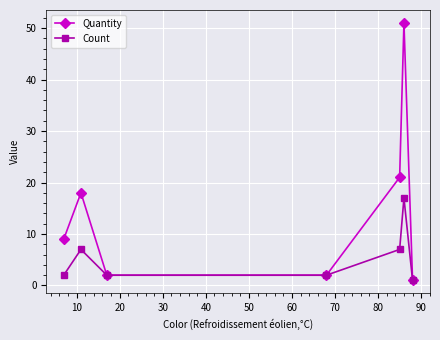

What is the sum of all Count values?

38